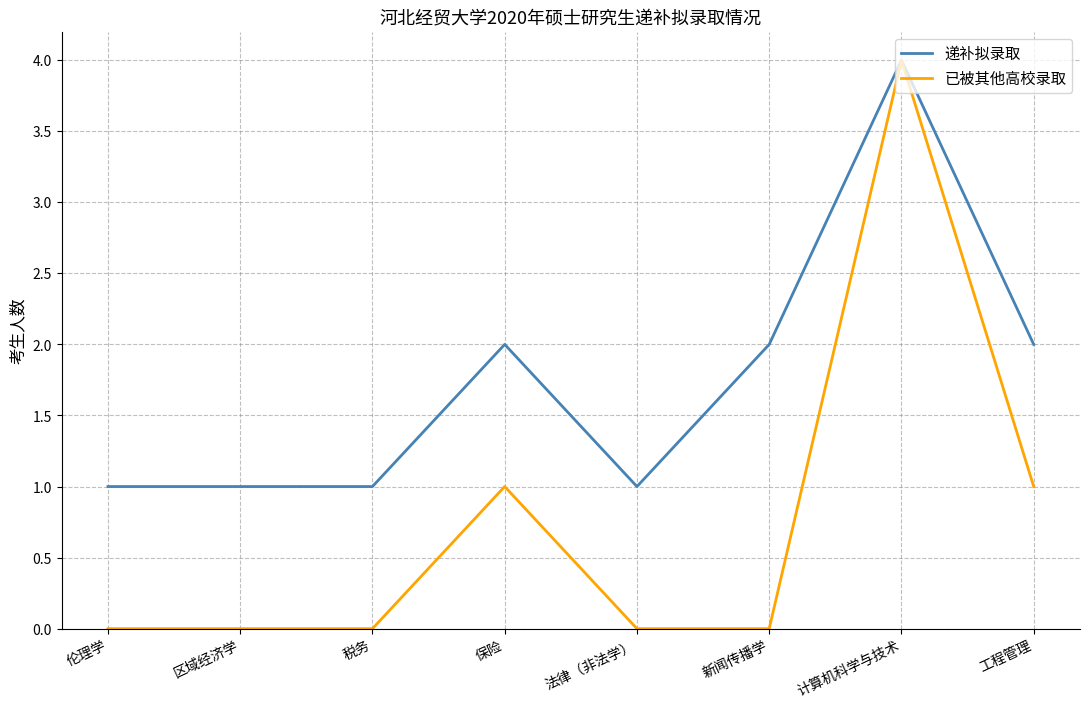

Reading left to right, what are all the values shown in this chart?

递补拟录取: 1	1	1	2	1	2	4	2
已被其他高校录取: 0	0	0	1	0	0	4	1